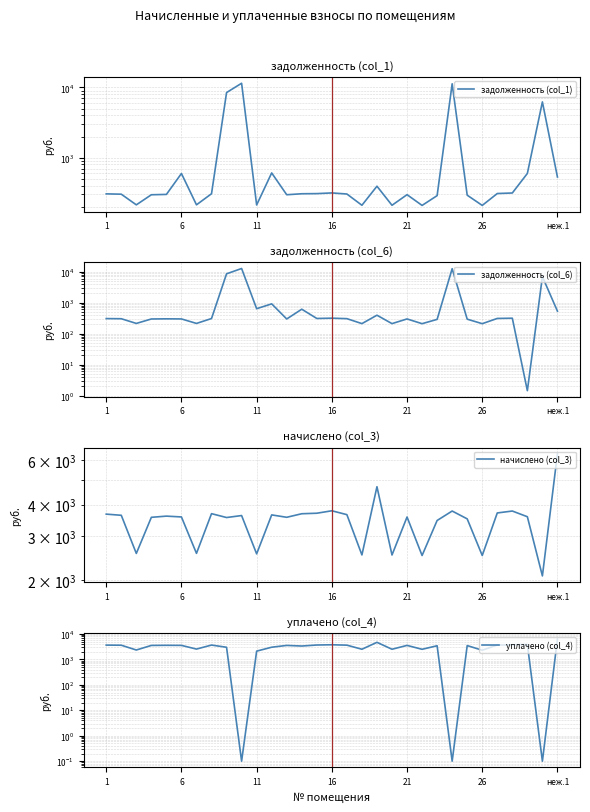

Which series has the largest range (max minus min)?

задолженность (col_6)